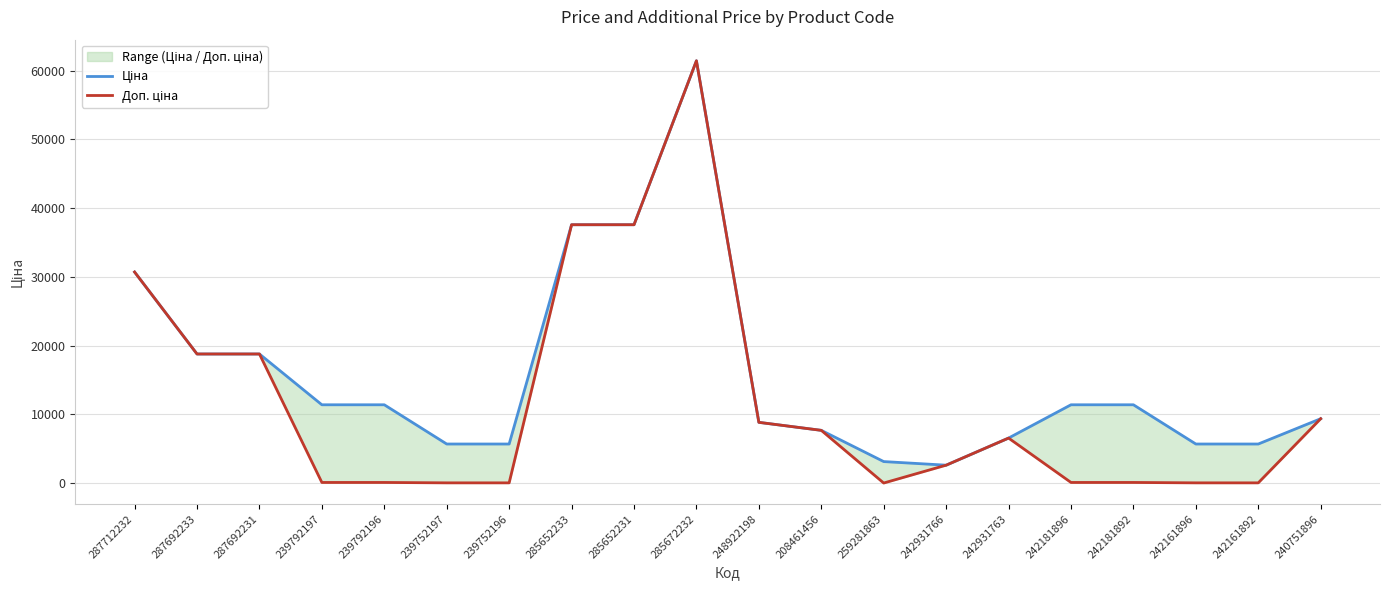

What is the total value across all series at 242181896?

11524.1